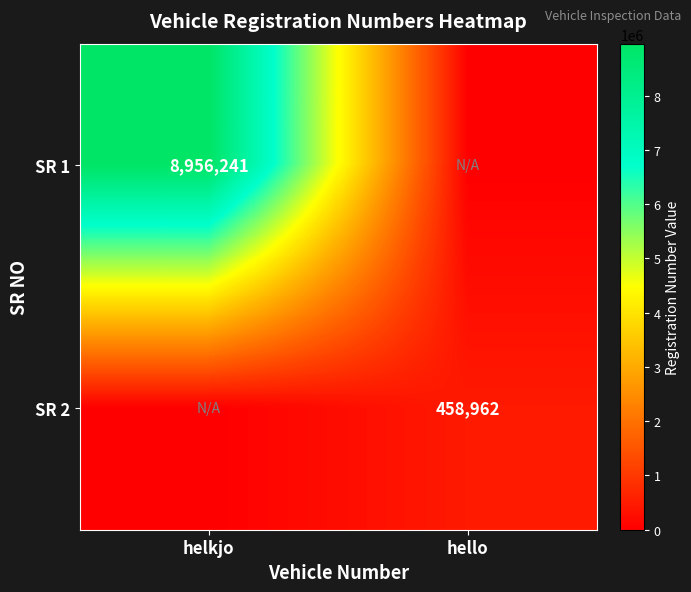

At how many categories does at least one series exceed 4709545?

1